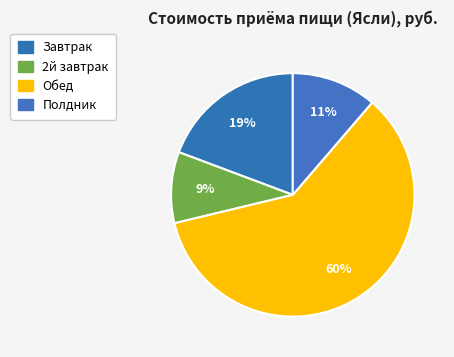

Rank the categories by value from lowest to highest.

2й завтрак, Полдник, Завтрак, Обед